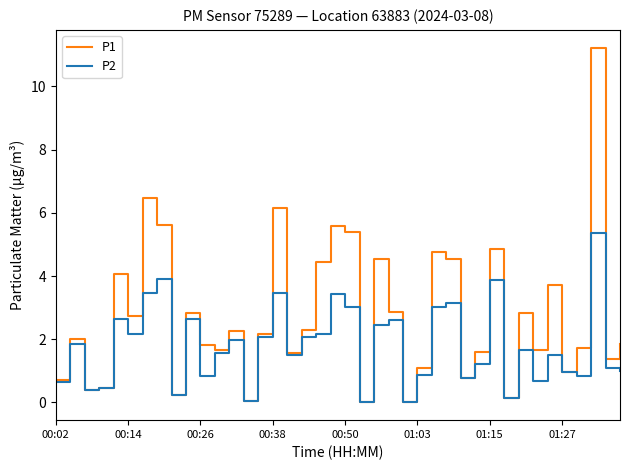

Which series has the largest total across all categories?

P1